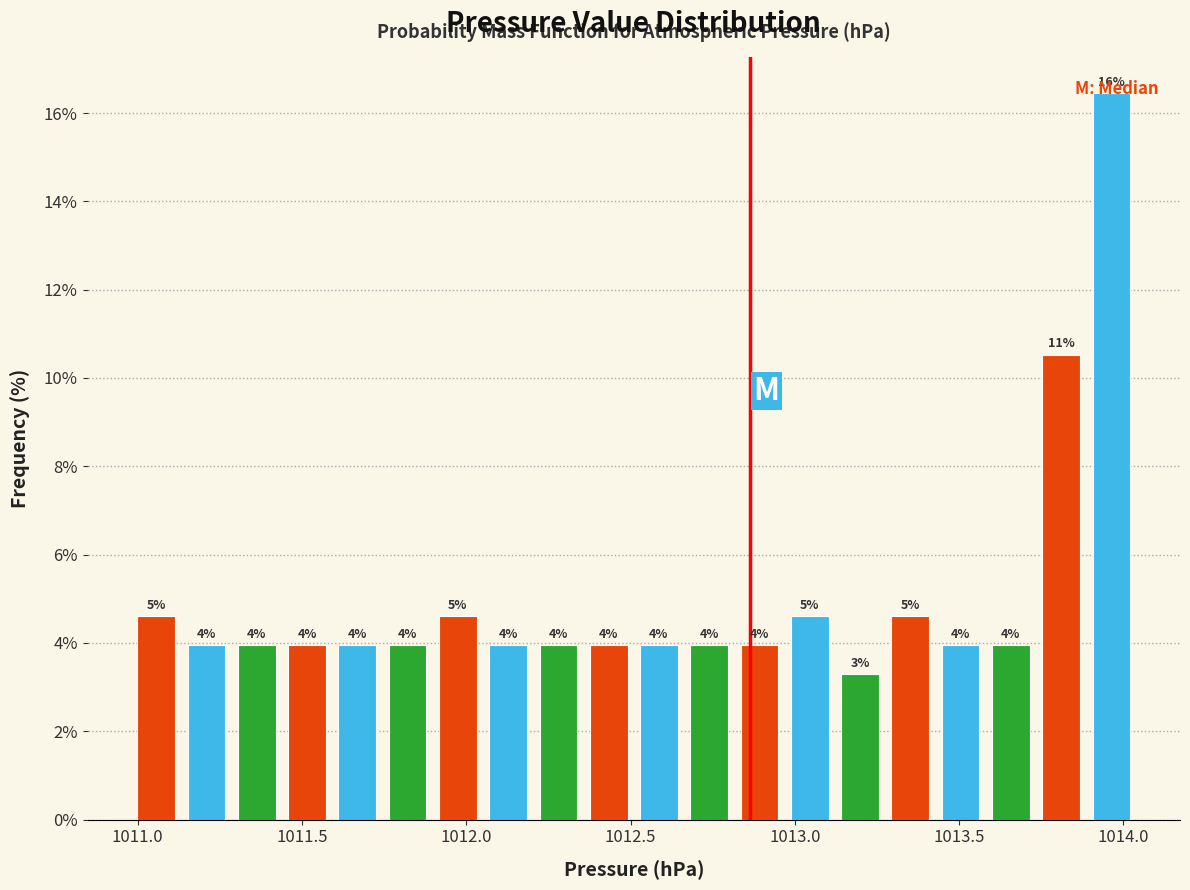

Read against the x-axis, roughly where is the centre of the tallest bar?

1013.95